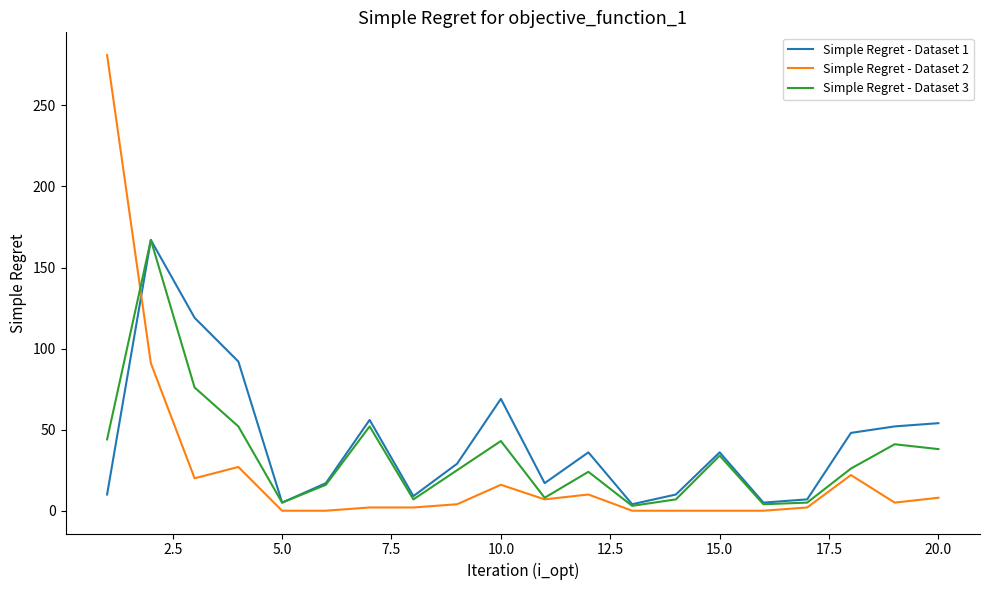

True or false: Simple Regret - Dataset 1 and Simple Regret - Dataset 2 cross at least once.

True